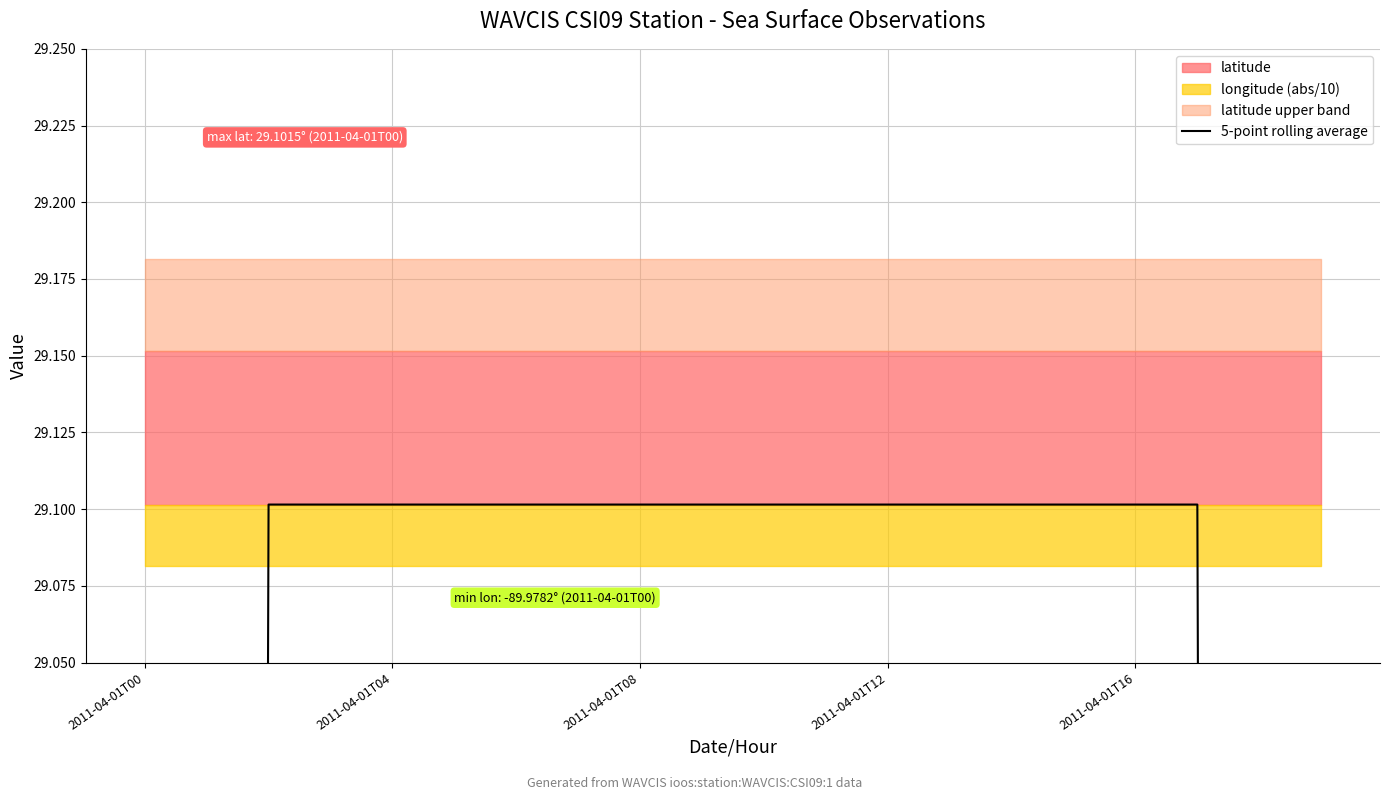

Between 14 and 18, which is larger?

14